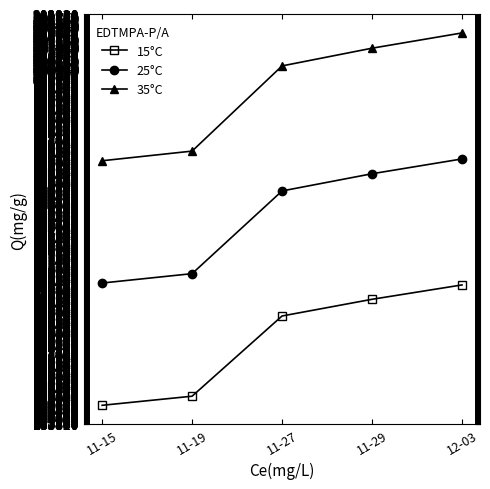

Is the value of 15°C at 11-27 greater than the value of 25°C at 11-27?

No